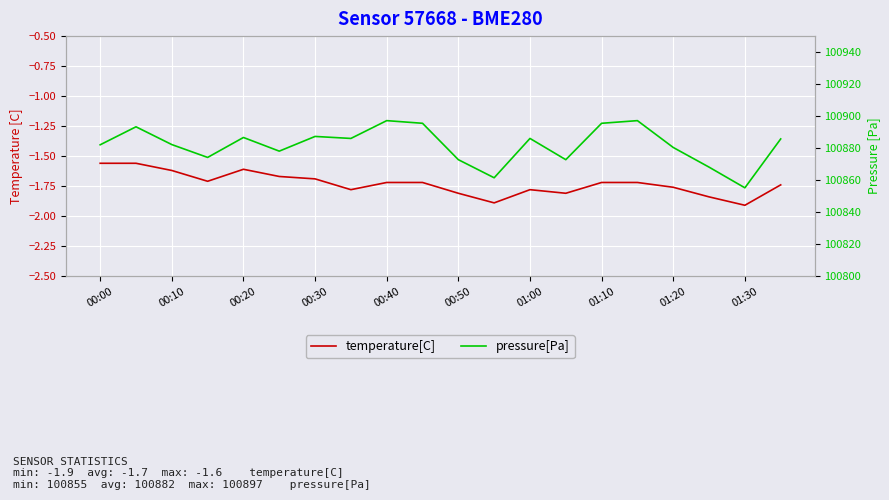

In temperature[C], how many points are higher than both neighbors (excluding endpoints)?

2